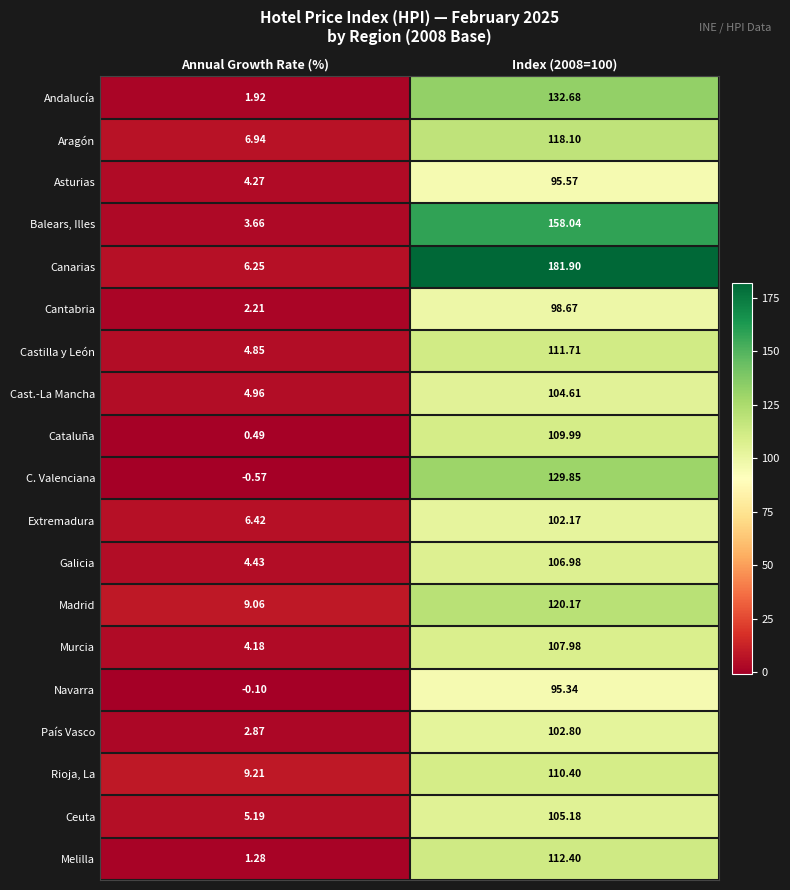

Rank the series at Index (2008=100) from lowest to highest value.

Navarra, Asturias, Cantabria, Extremadura, País Vasco, Cast.-La Mancha, Ceuta, Galicia, Murcia, Cataluña, Rioja, La, Castilla y León, Melilla, Aragón, Madrid, C. Valenciana, Andalucía, Balears, Illes, Canarias